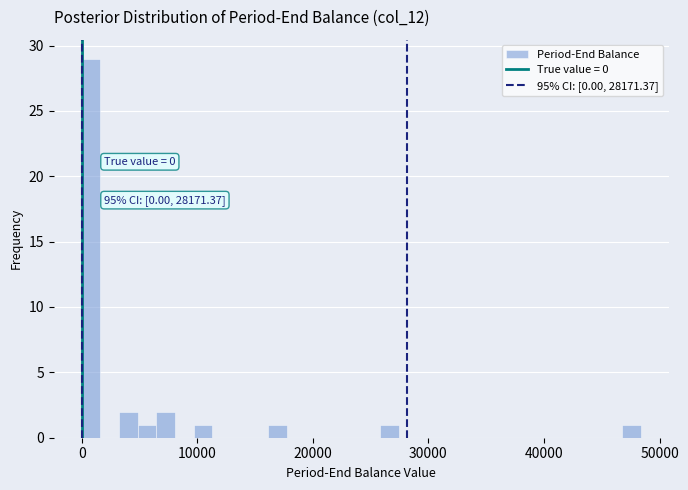

Around what value on the x-axis is the tallest bar? Give the approximate position of its centre, as read against the axis.

1000